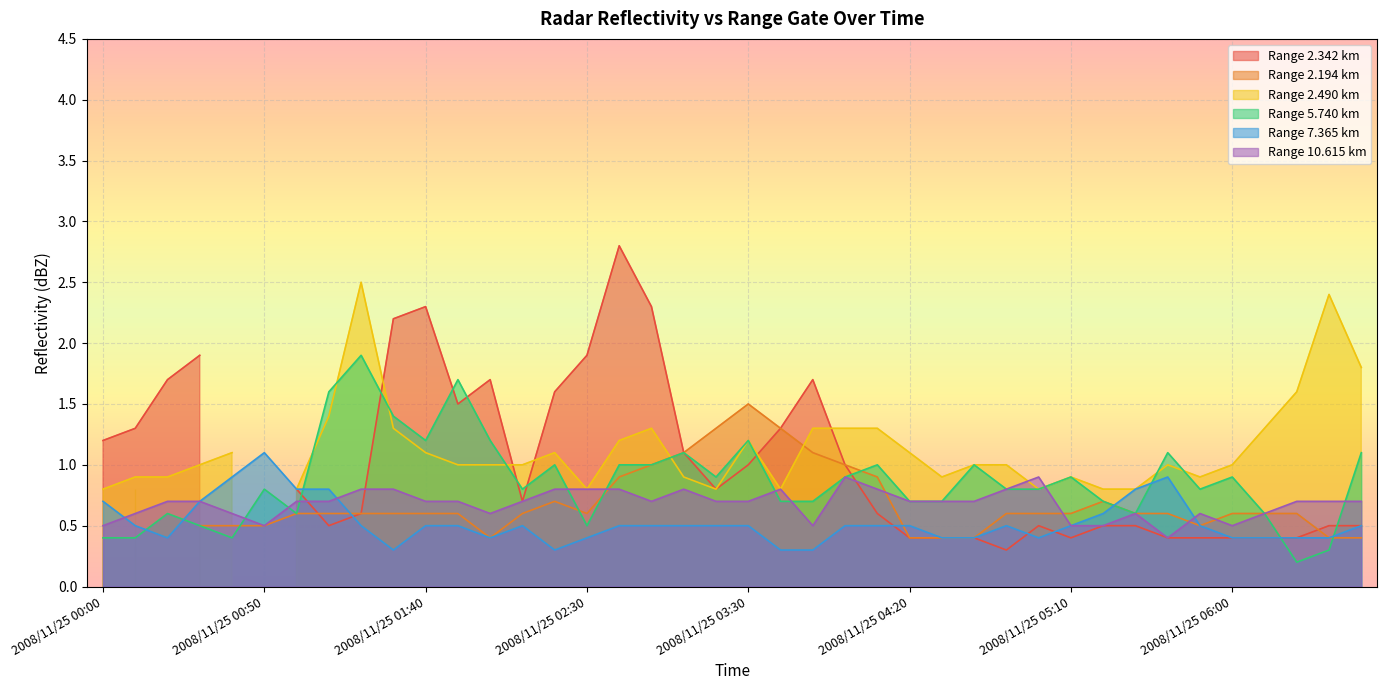

What is the maximum value for Range 7.365 km?

1.1